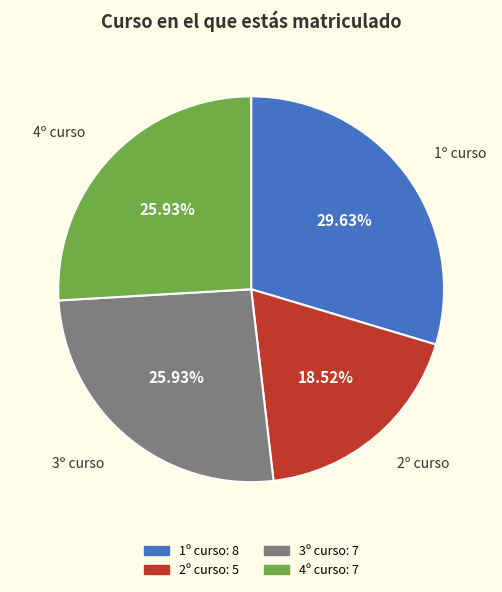

Combined, do 2º curso and 3º curso account for over 50%?

No